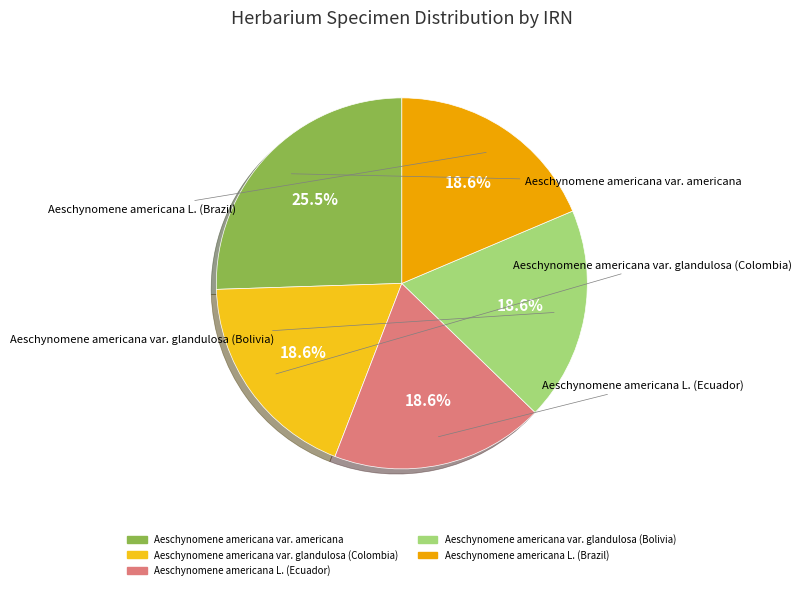

Is there any slice that represents more than half of the pie?

No